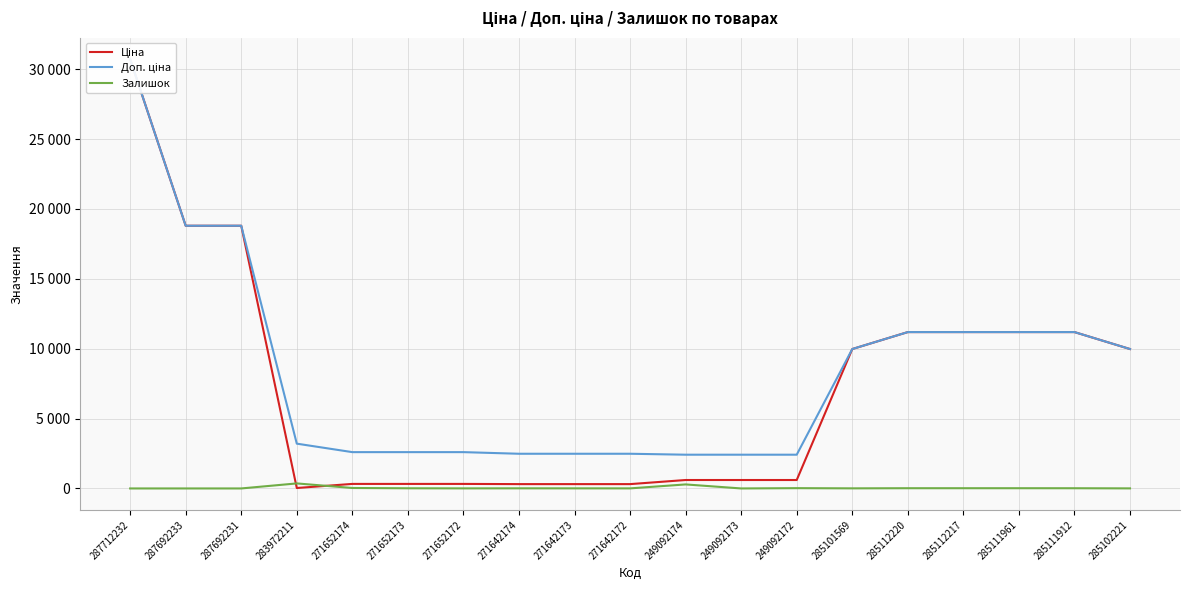

What is the total value across all series at 287712232?

61434.3